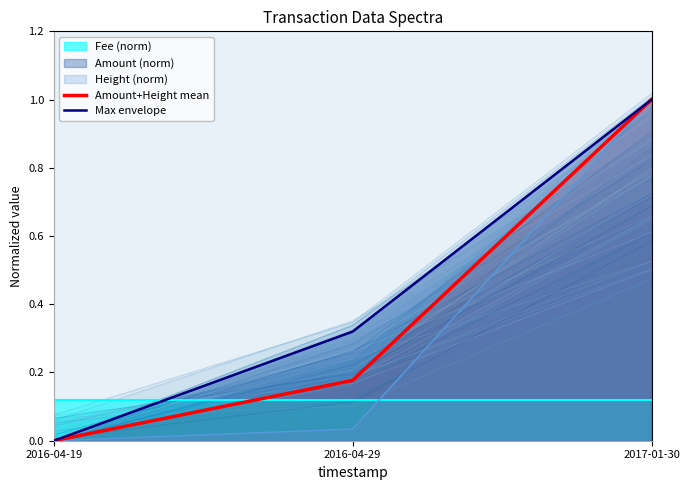

What is the difference between the highest and lowest values at 2016-04-29?

0.1